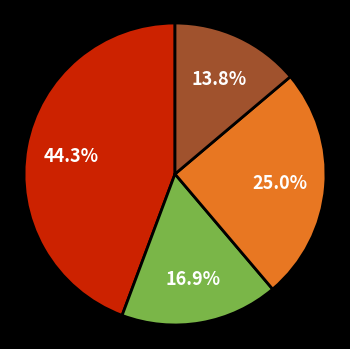

Does any single category account for the majority?

No